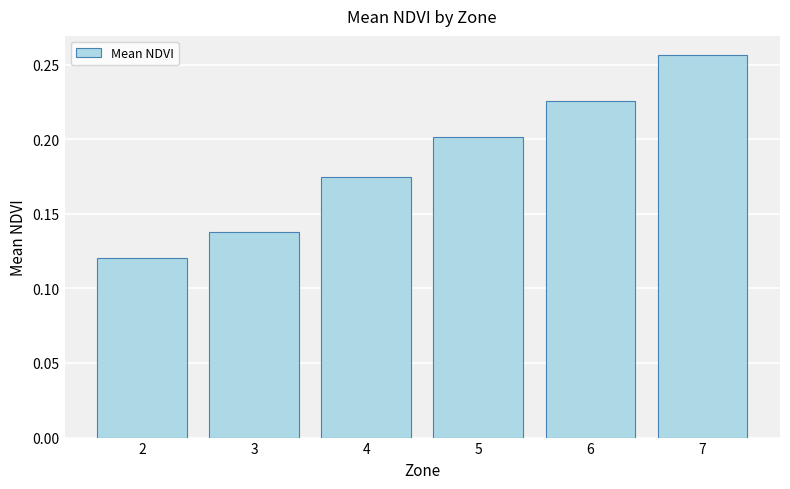

Does the chart contain any negative values?

No